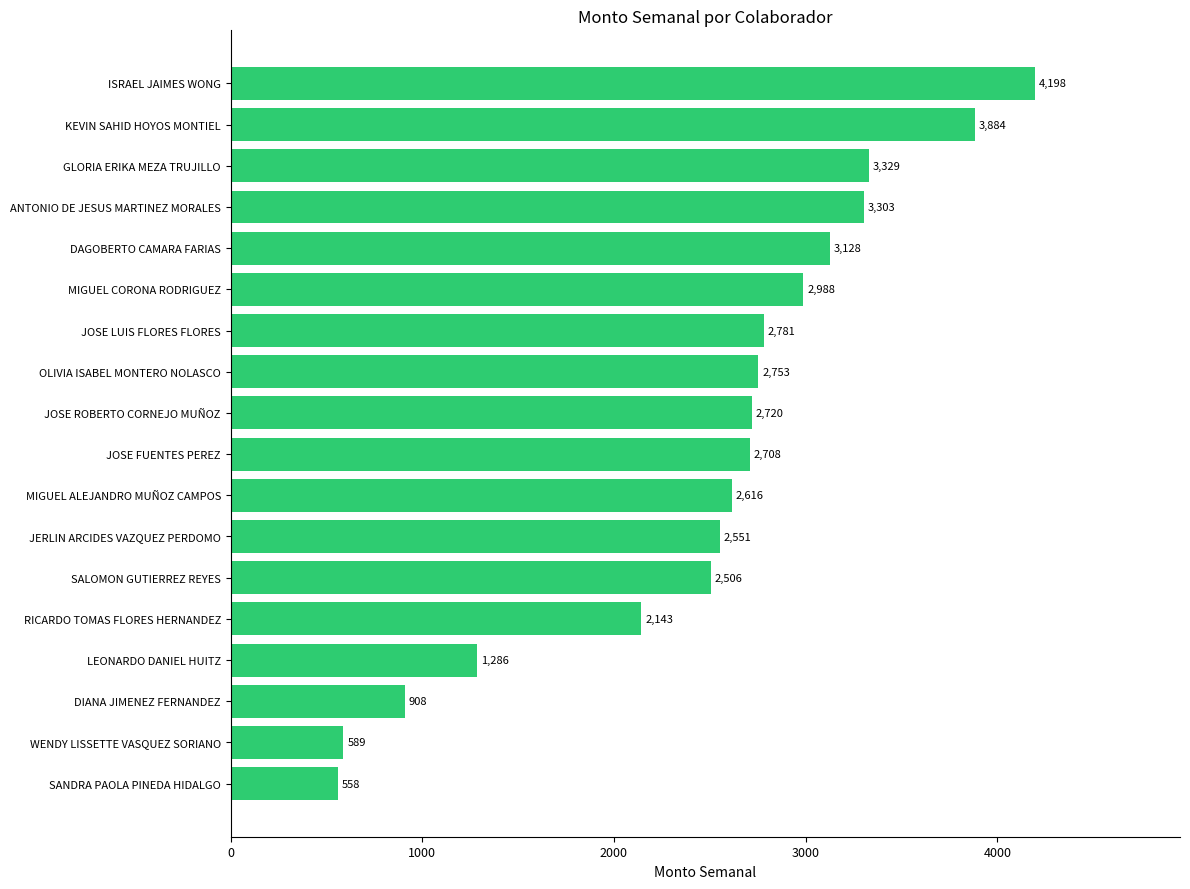

What is the sum of all values?

44946.1